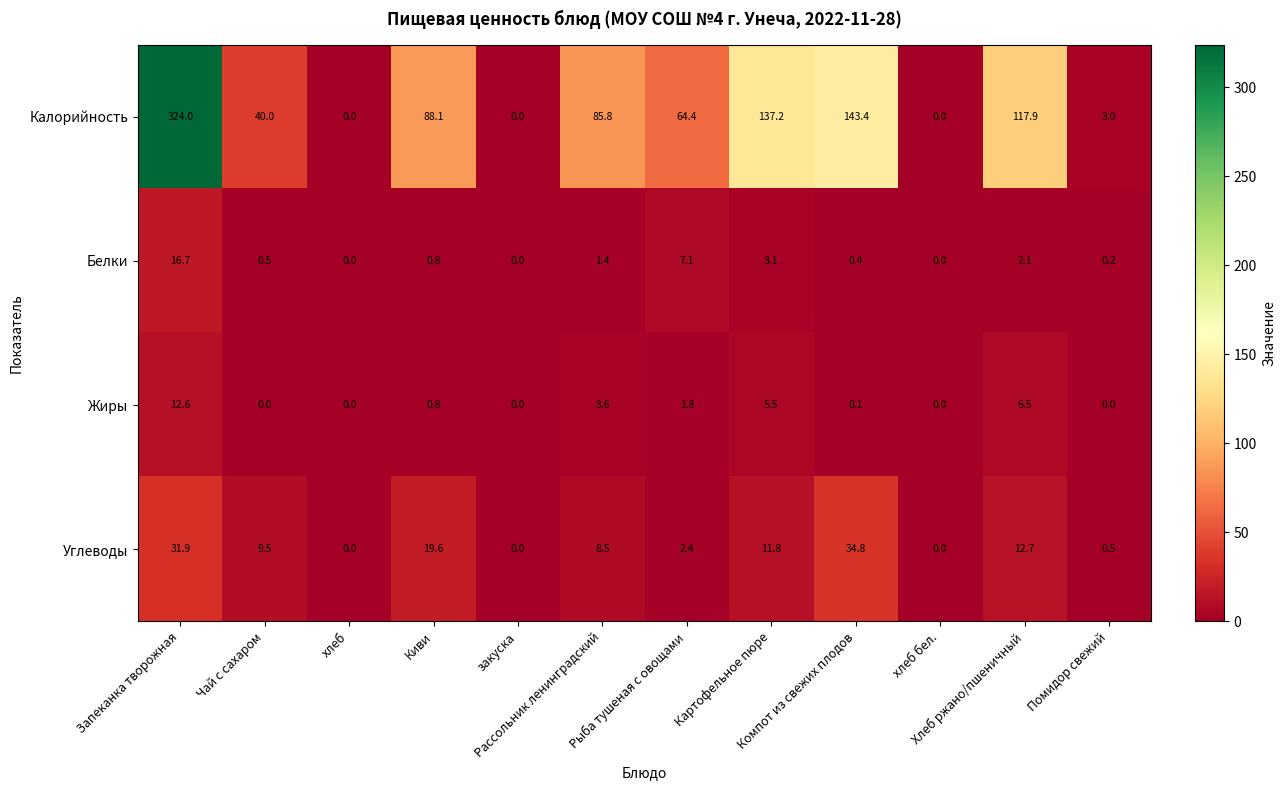

Which series has the largest total across all categories?

Калорийность